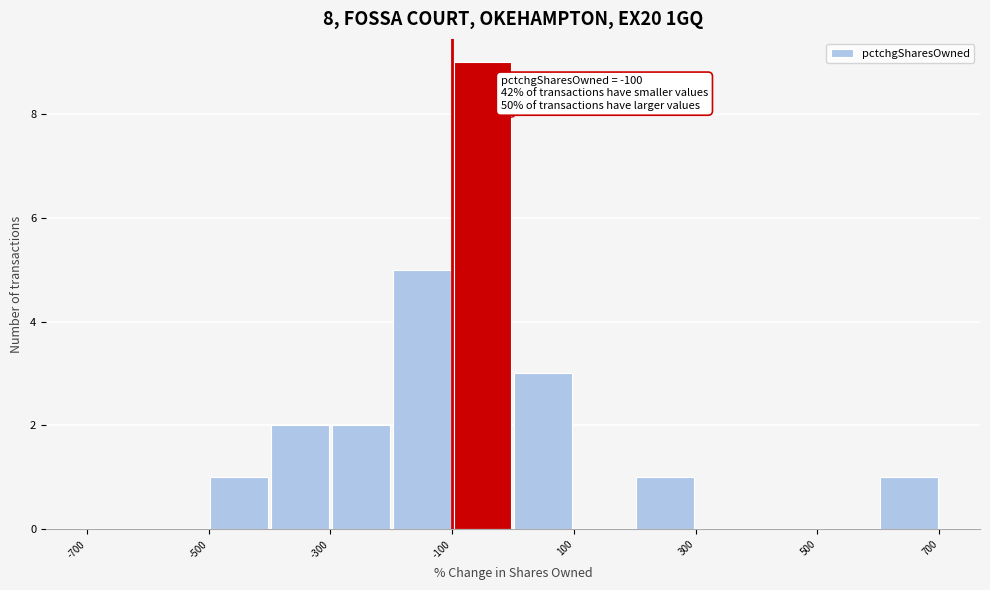

Which range on the x-axis has the tallest bar?

-100 to 0